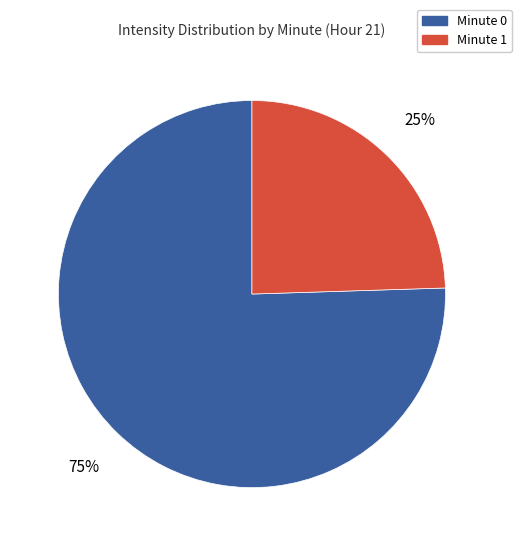

Which slice represents more than half of the pie?

Minute 0